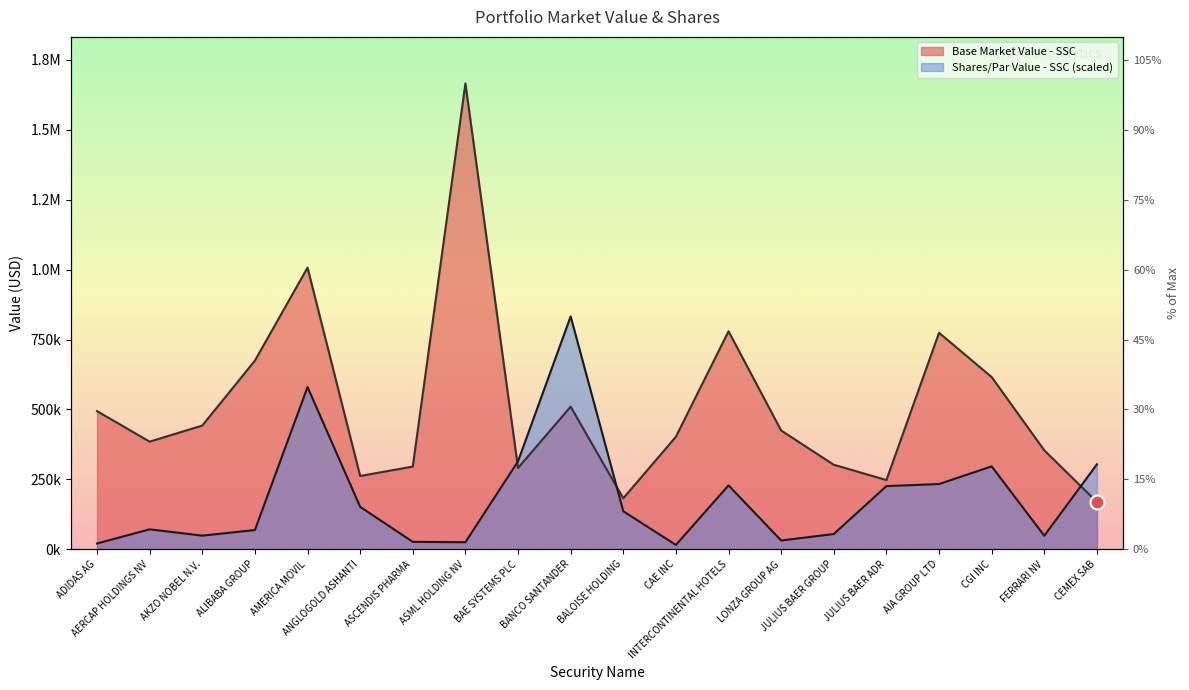

At which label is Base Market Value - SSC closest to 917512?

AMERICA MOVIL